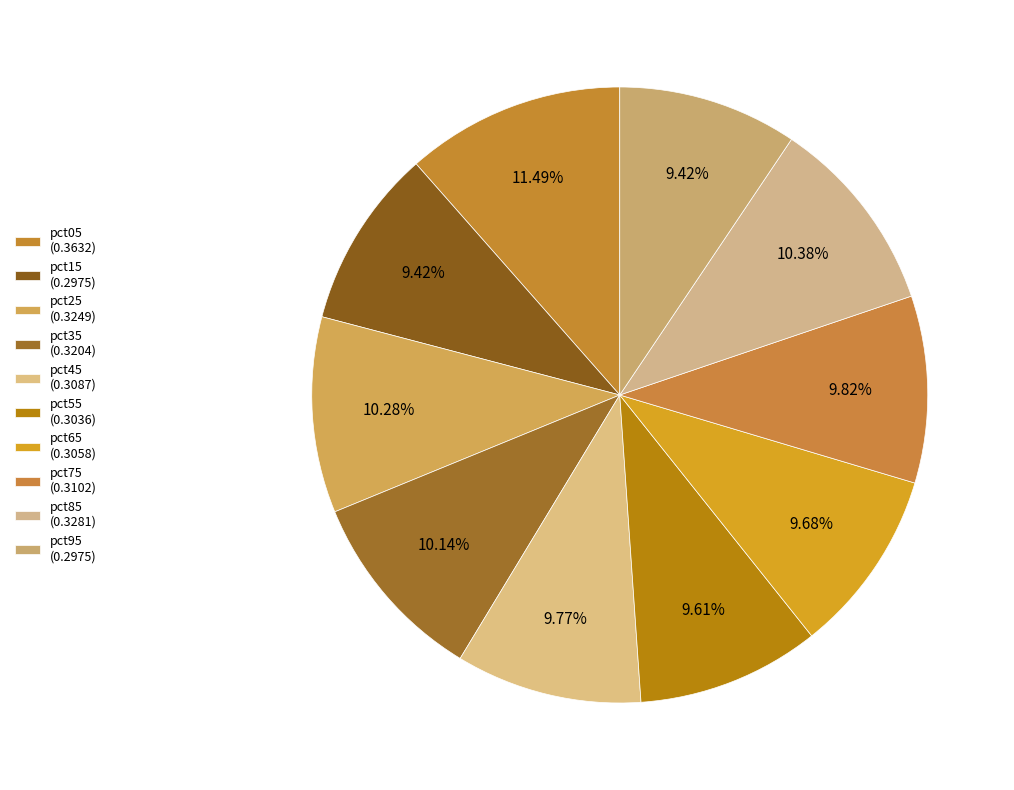

How many segments does this pie chart have?

10